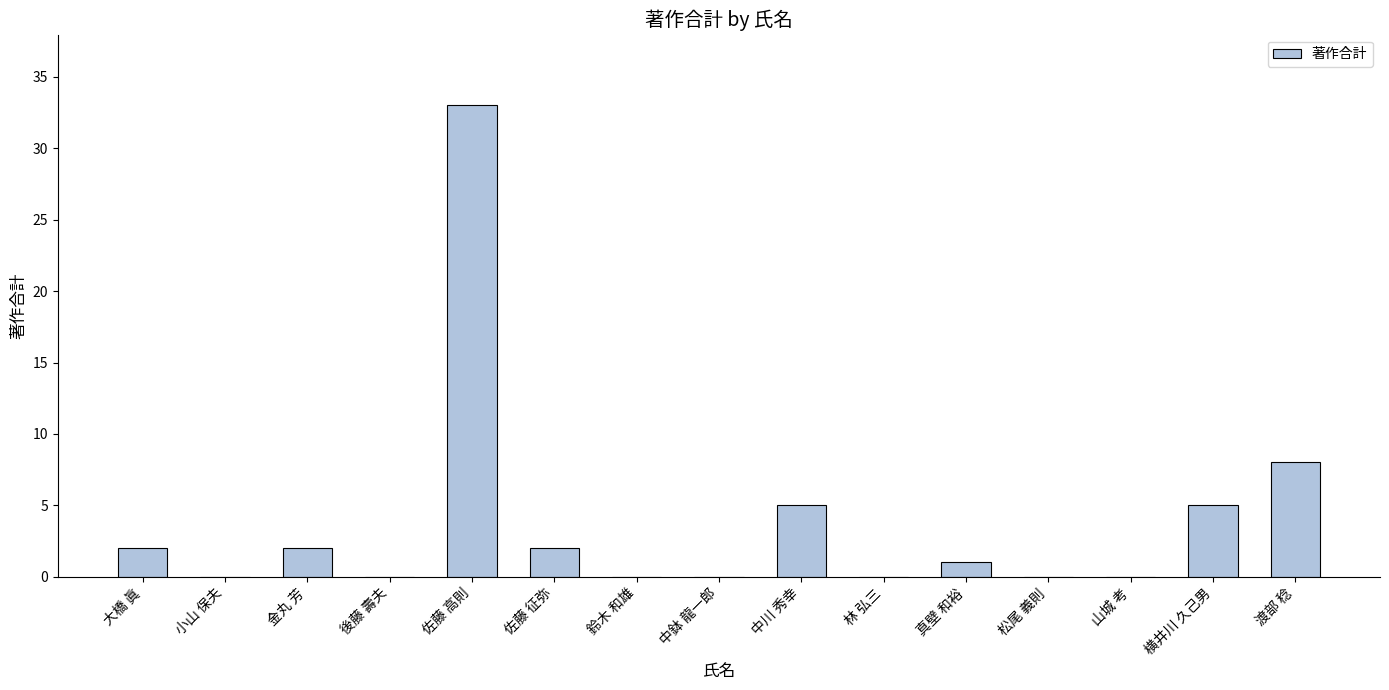

Which category has the highest value across all series?

佐藤 高則